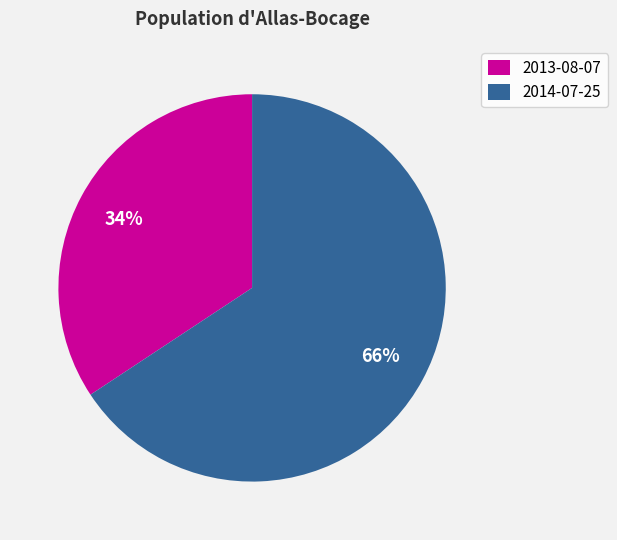

Which slice is the smallest?

2013-08-07